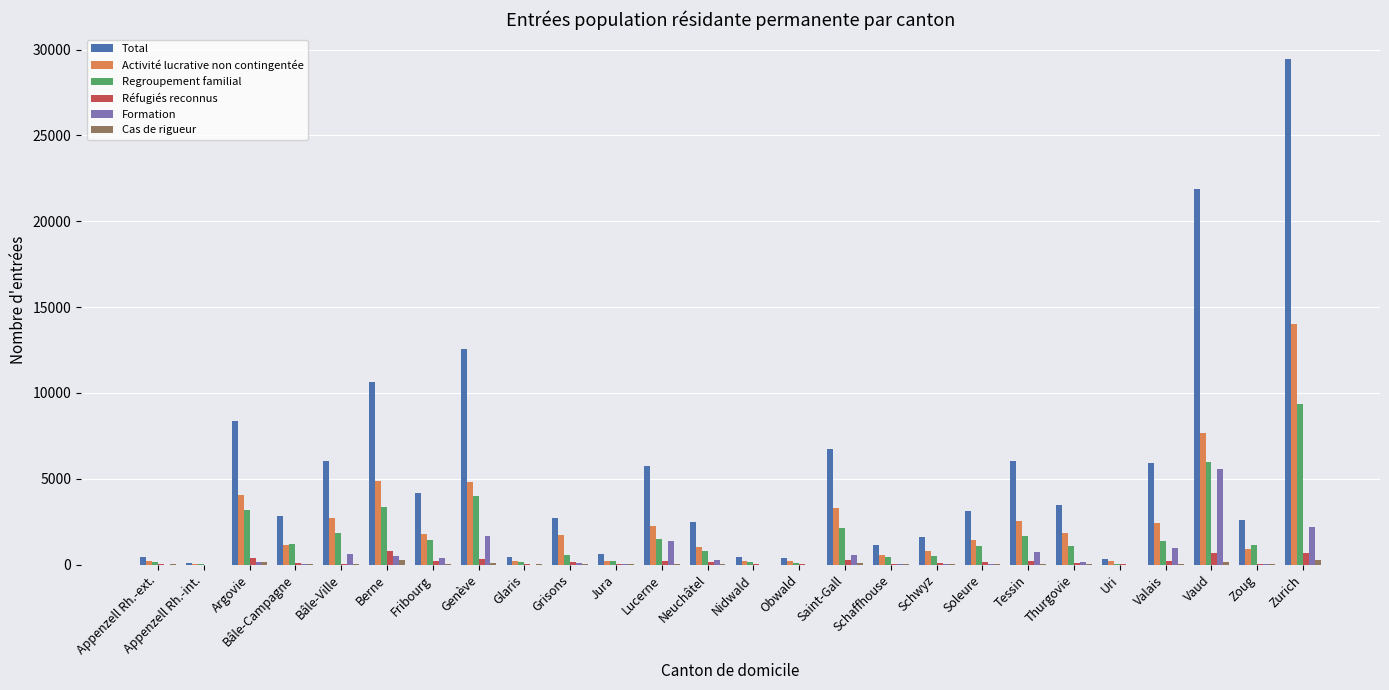

Is it true that Activité lucrative non contingentée equals 549 at Schaffhouse?

True